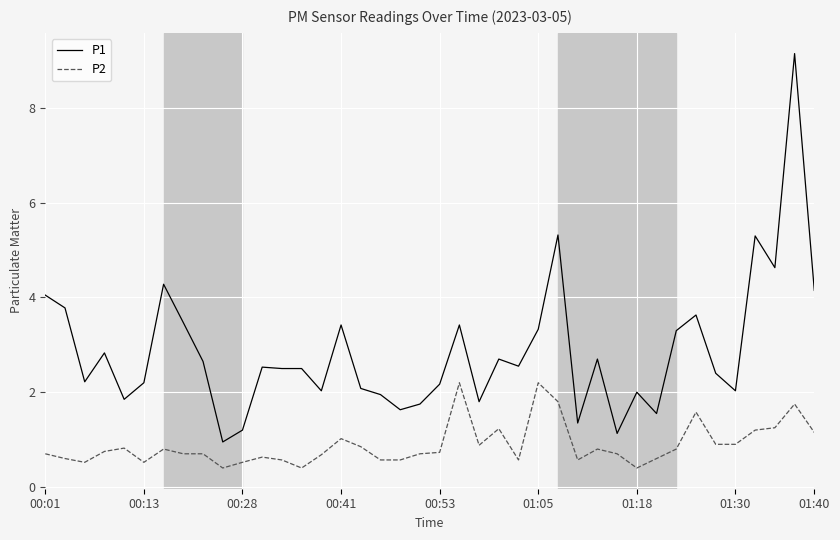

True or false: P2 and P1 cross at least once.

False